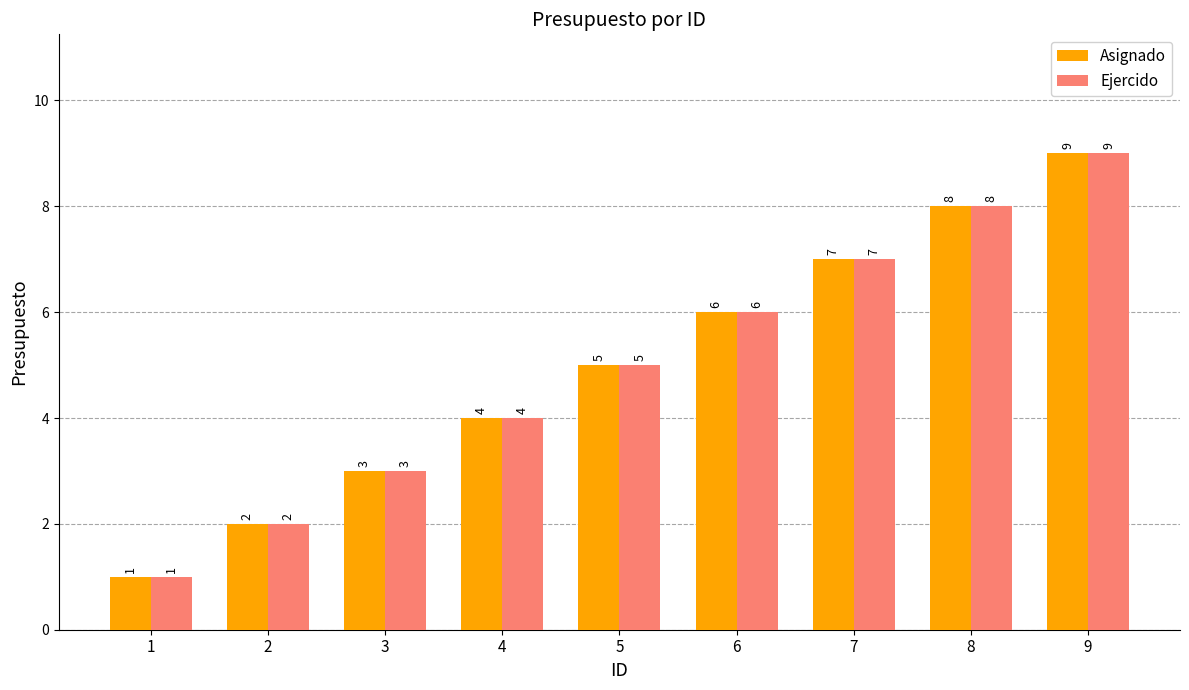

The Ejercido series shows 6 at 6. True or false?

True